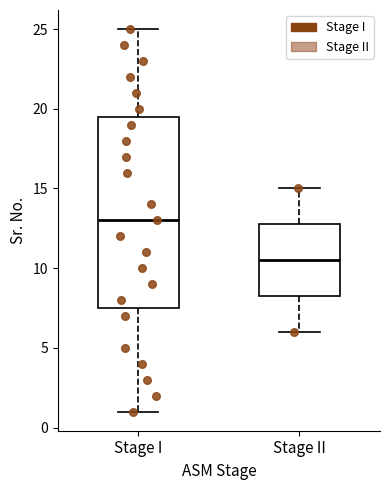

Reading left to right, read every box against the y-axis: the position of its median line, the range the box covers, and the ends of its whiskers. The values are not printed on the chart, so give them approximately, as read against the axis.

Stage I: median 13.0, box 7.5 to 19.5, whiskers 1.0 to 25.0
Stage II: median 10.5, box 8.5 to 13.0, whiskers 6.0 to 15.0